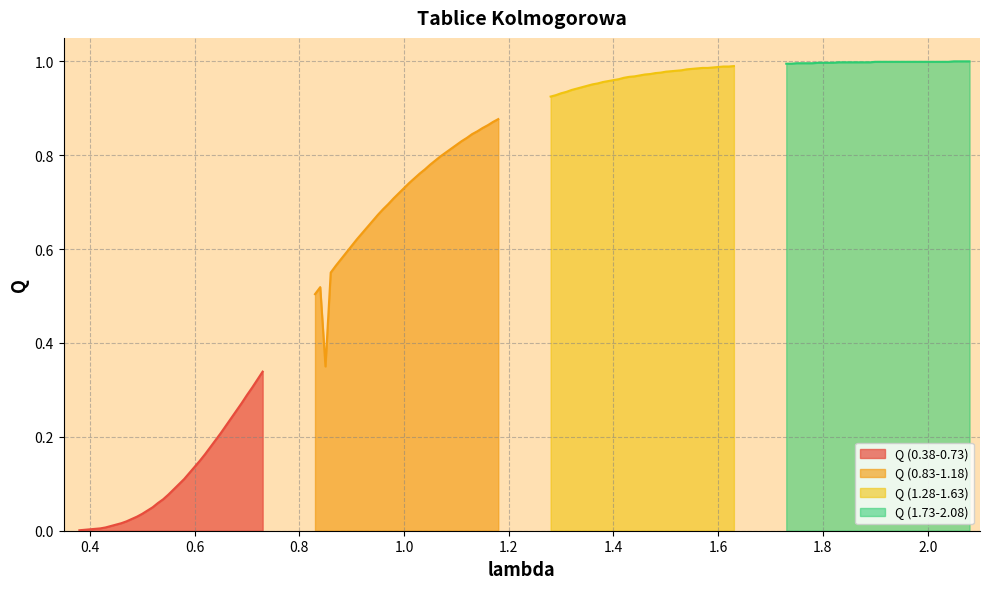

What is the difference between the second highest and minimum values in the Q (0.38-0.73) series?

0.3